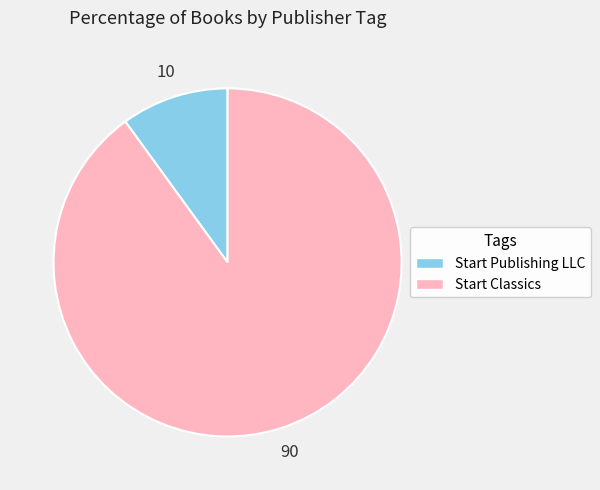

What is the majority slice?

Start Classics